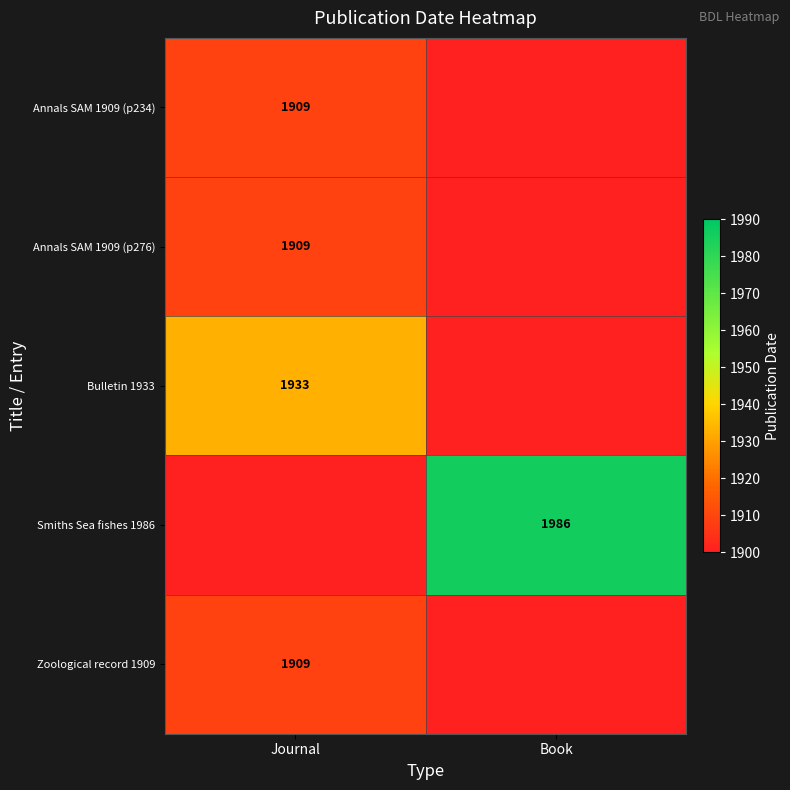

True or false: Bulletin 1933 has a value of 1933 at Journal.

True